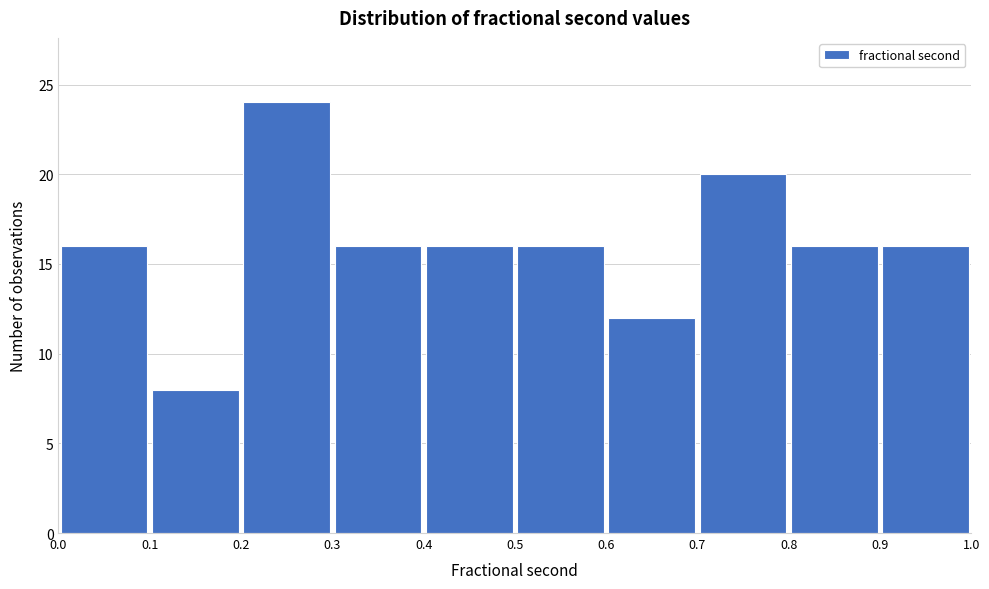

Reading left to right, list every bar in this chart as the range it spans on the x-axis followed by its height. The values are not printed on the chart, so give them approximately, as read against the axis.

0.0 to 0.1: 16
0.1 to 0.2: 8
0.2 to 0.3: 24
0.3 to 0.4: 16
0.4 to 0.5: 16
0.5 to 0.6: 16
0.6 to 0.7: 12
0.7 to 0.8: 20
0.8 to 0.9: 16
0.9 to 1.0: 16